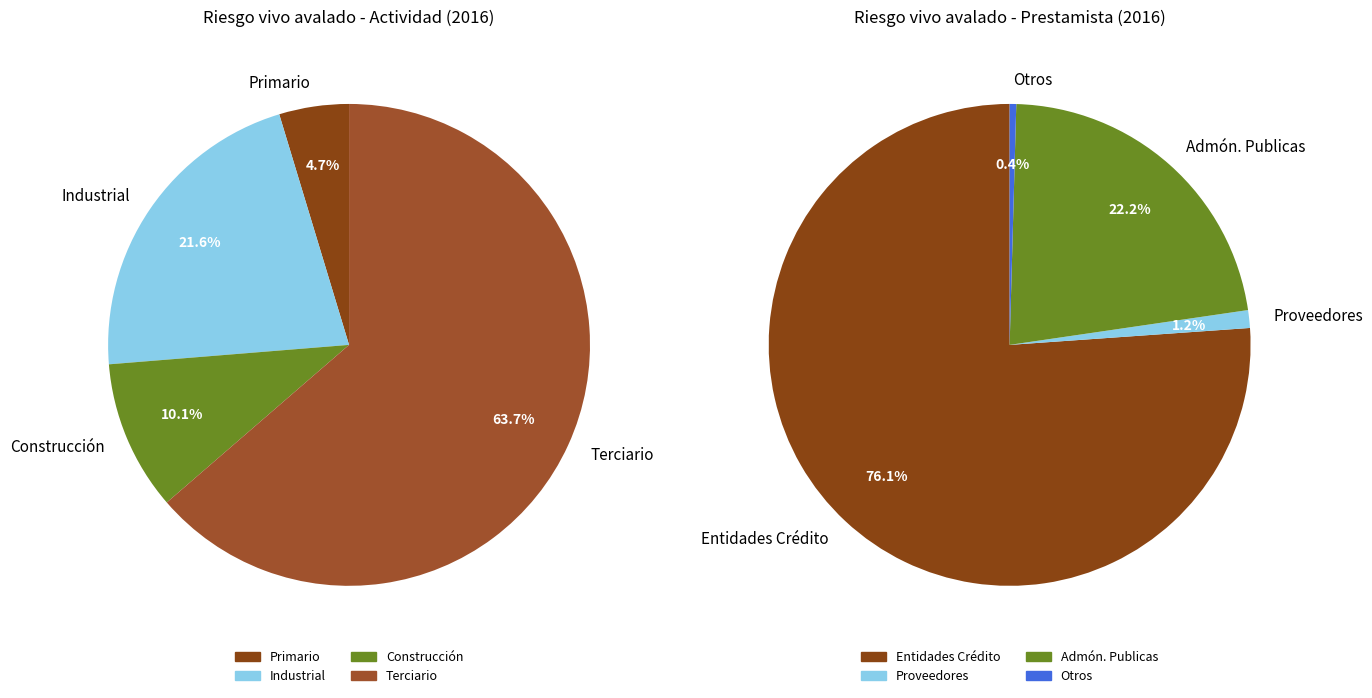

Is Terciario the majority of the pie?

Yes